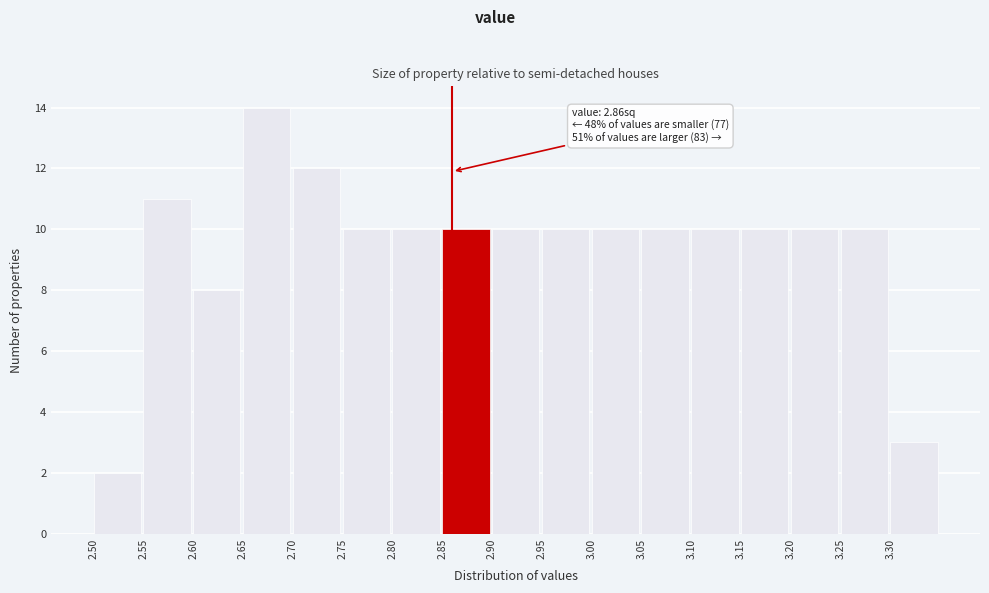

Over which range of the x-axis is the bar tallest?

2.65 to 2.70